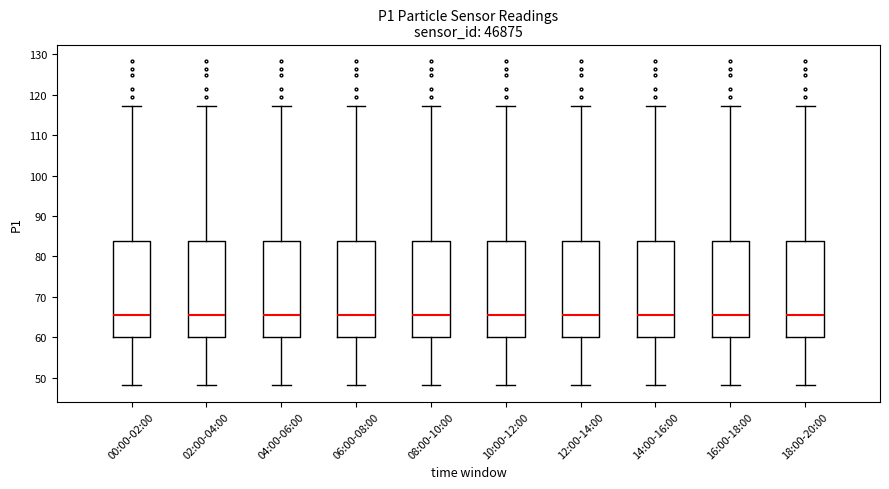

Reading left to right, transcribe this box plot: for each box, give where its median line is, the range the box spans, and where its two whiskers end, as read against the y-axis. The values are not printed on the chart, so give them approximately, as read against the axis.

00:00-02:00: median 65, box 60 to 84, whiskers 48 to 117
02:00-04:00: median 65, box 60 to 84, whiskers 48 to 117
04:00-06:00: median 65, box 60 to 84, whiskers 48 to 117
06:00-08:00: median 65, box 60 to 84, whiskers 48 to 117
08:00-10:00: median 65, box 60 to 84, whiskers 48 to 117
10:00-12:00: median 65, box 60 to 84, whiskers 48 to 117
12:00-14:00: median 65, box 60 to 84, whiskers 48 to 117
14:00-16:00: median 65, box 60 to 84, whiskers 48 to 117
16:00-18:00: median 65, box 60 to 84, whiskers 48 to 117
18:00-20:00: median 65, box 60 to 84, whiskers 48 to 117